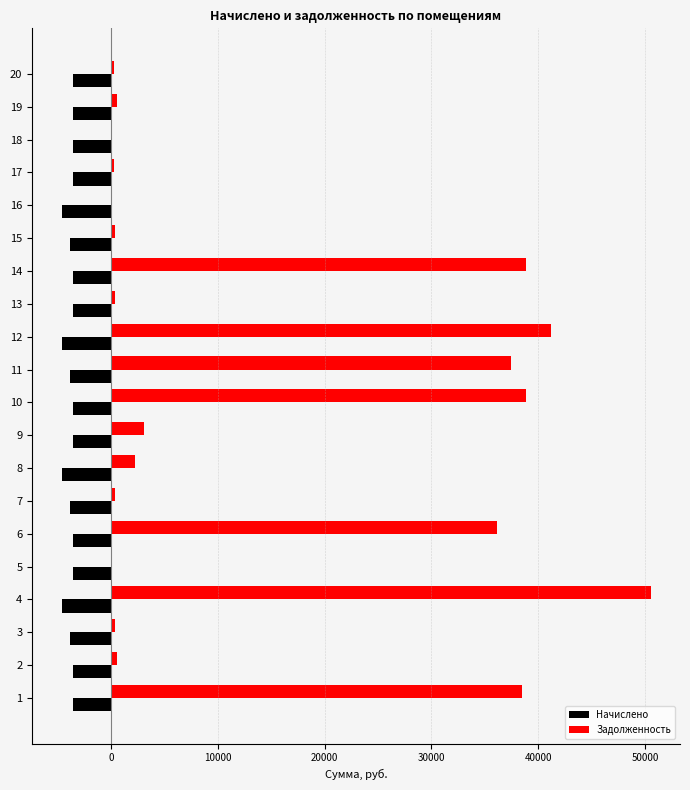

What is the sum of the Задолженность values at 8 and 9?

5305.2